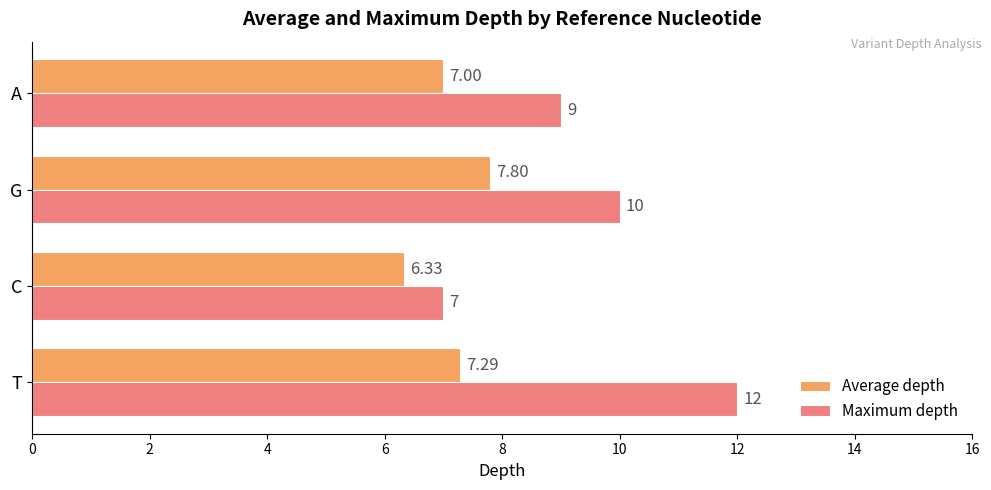

Which series changed the most between G and A?

Maximum depth